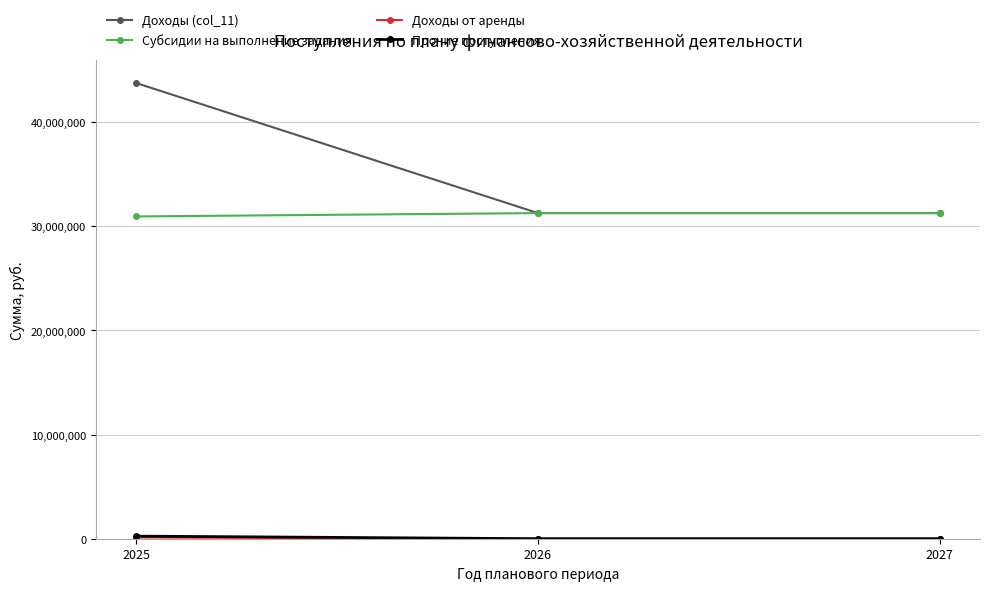

At how many categories does at least one series exceed 15023135?

3